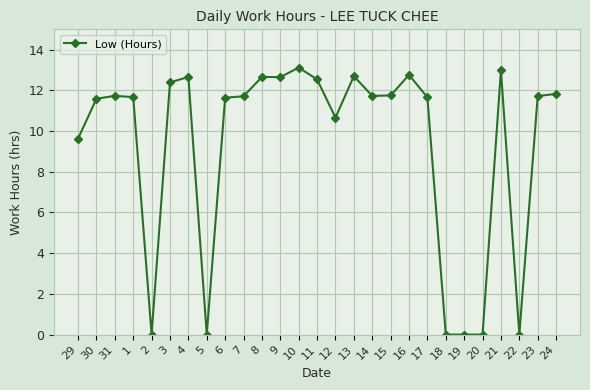

What position from the left is 16?

19